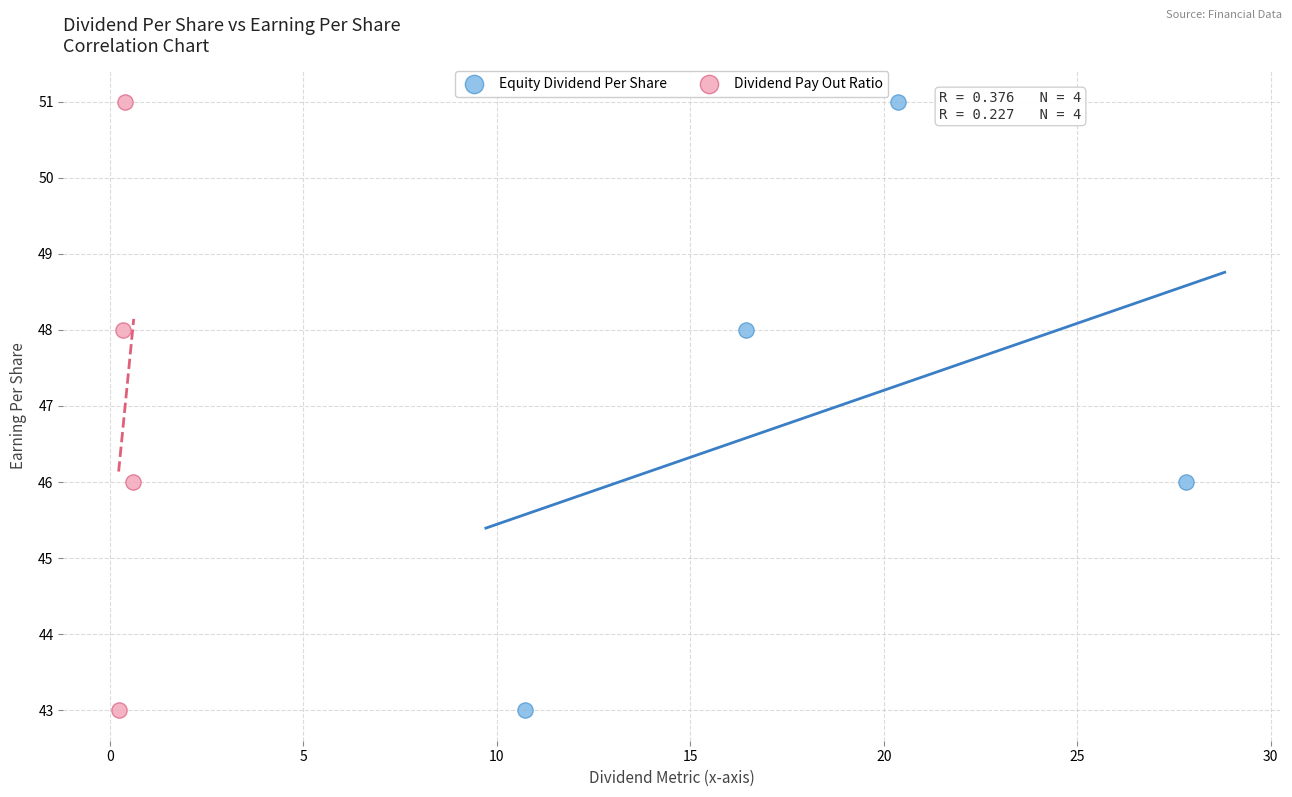

What are all the series names shown in the legend?

Equity Dividend Per Share, Dividend Pay Out Ratio